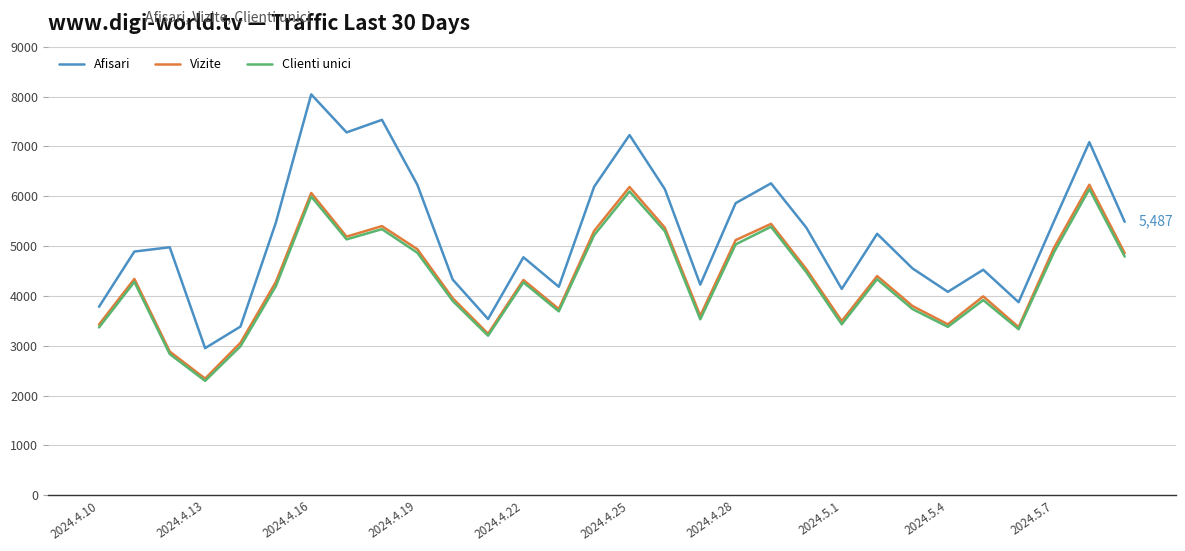

Which series has the widest spread of values?

Afisari